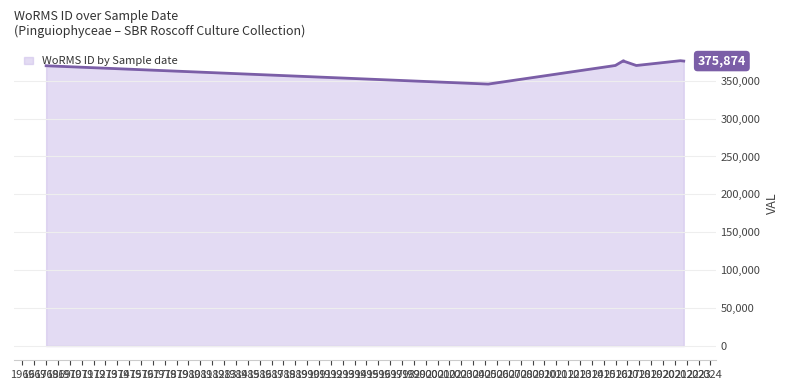

What is the smallest value displayed?

345510